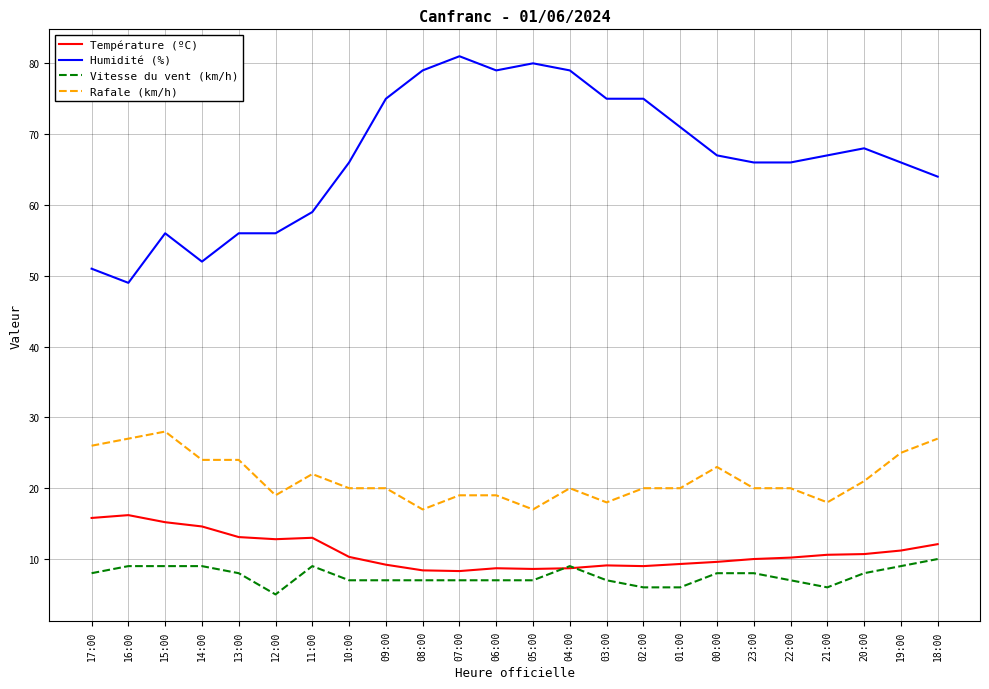

What is the maximum value for Rafale (km/h)?

28.0